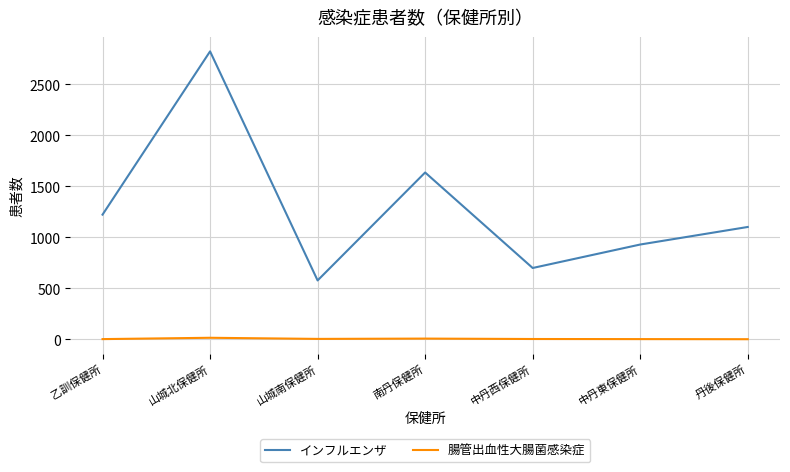

True or false: インフルエンザ and 腸管出血性大腸菌感染症 cross at least once.

False